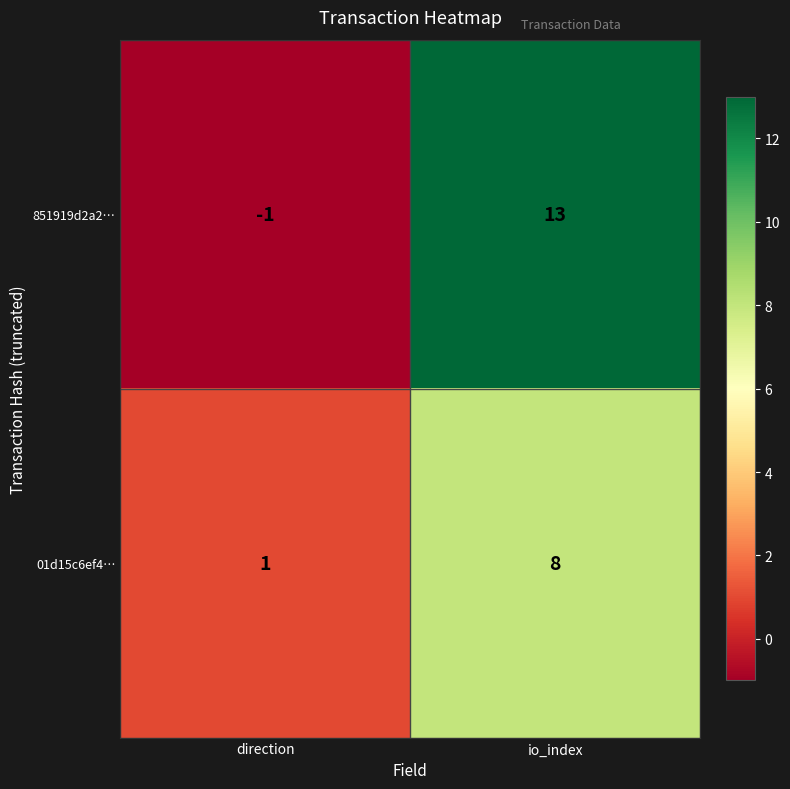

Reading left to right, transcribe all the data shown in this chart.

851919d2a2…: -1	13
01d15c6ef4…: 1	8